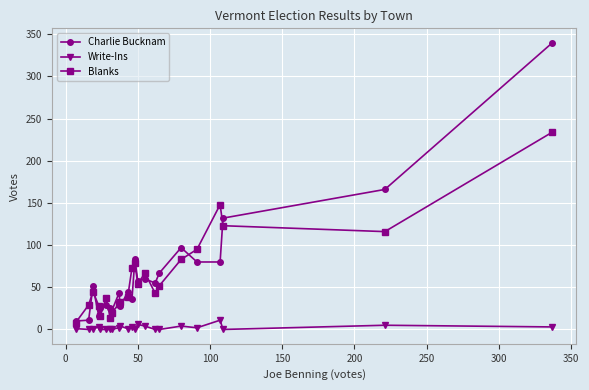

True or false: Write-Ins and Charlie Bucknam cross at least once.

False